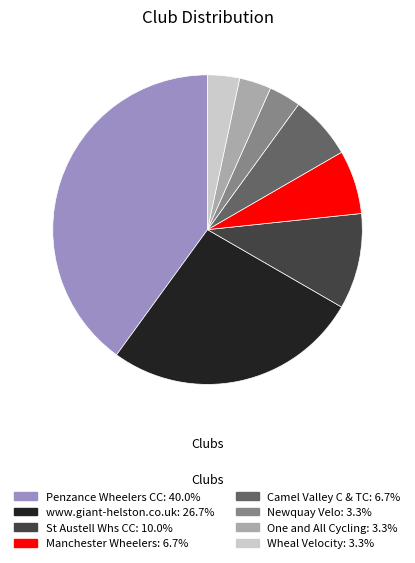

Count the number of slices in the pie.

8